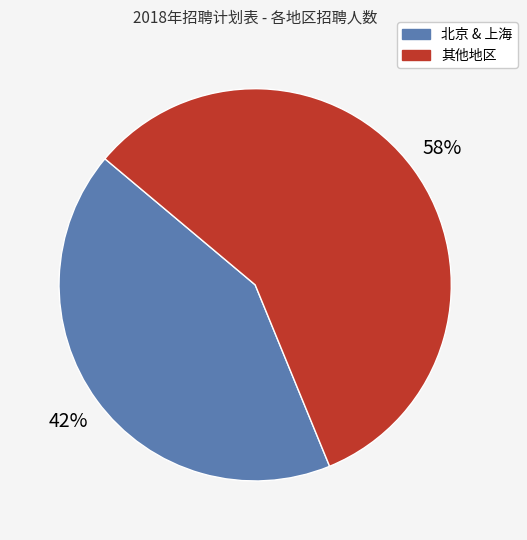

What is the smallest slice in the pie chart?

北京 & 上海